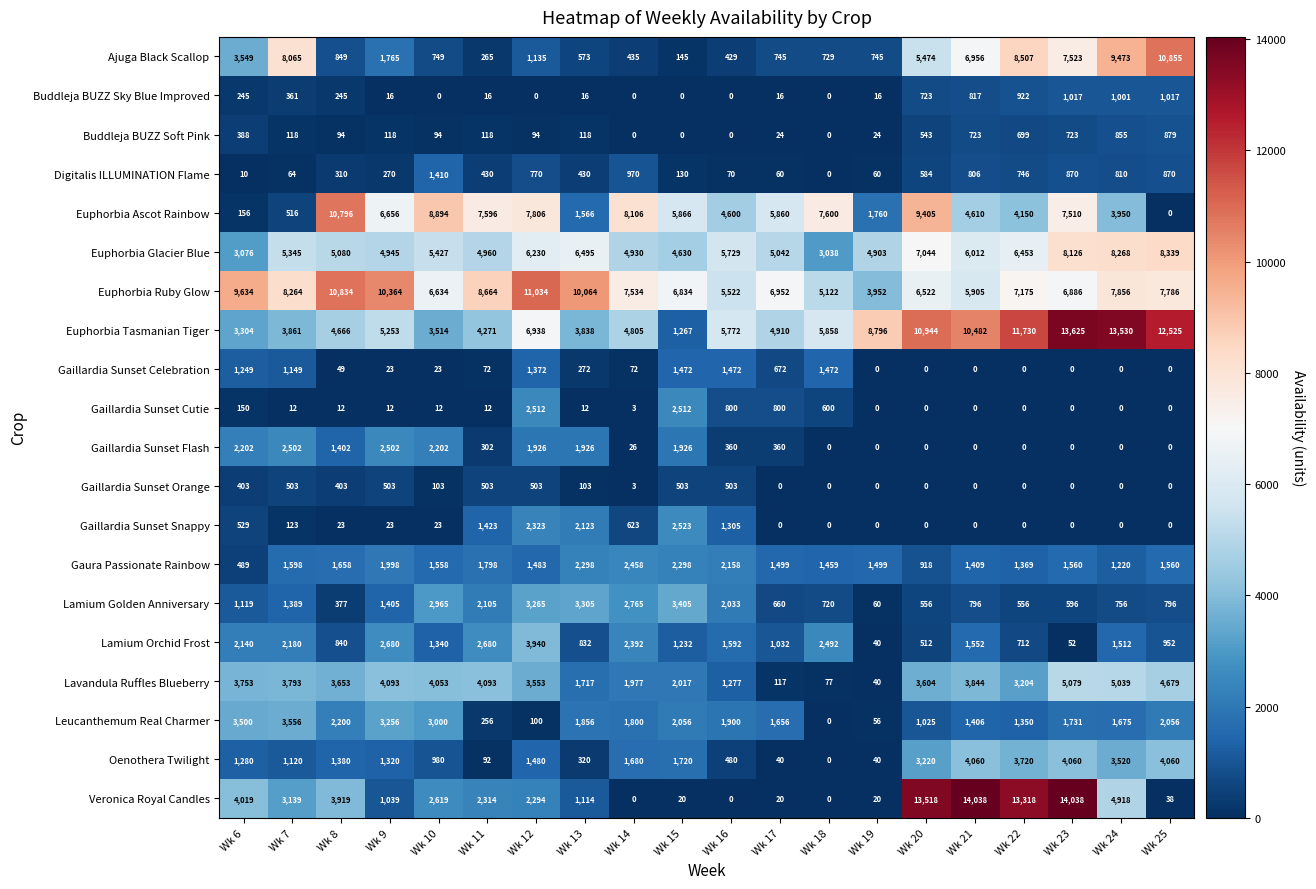

Which series has the largest range (max minus min)?

Veronica Royal Candles